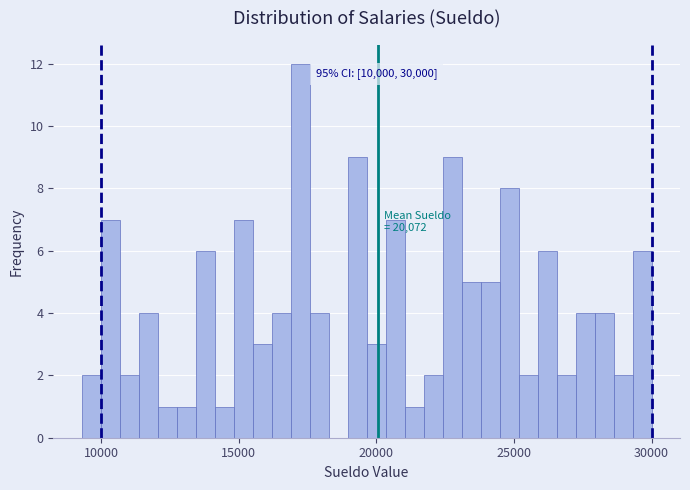

Around what value on the x-axis is the tallest bar? Give the approximate position of its centre, as read against the axis.

17000